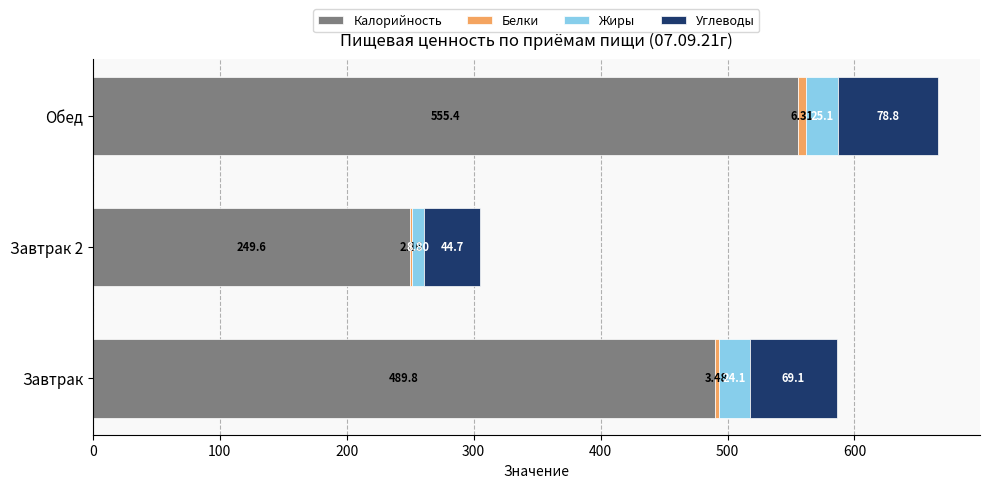

What is the sum of the Калорийность values at Завтрак and Обед?

1045.2